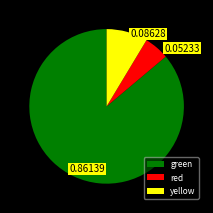

Is there any slice that represents more than half of the pie?

Yes